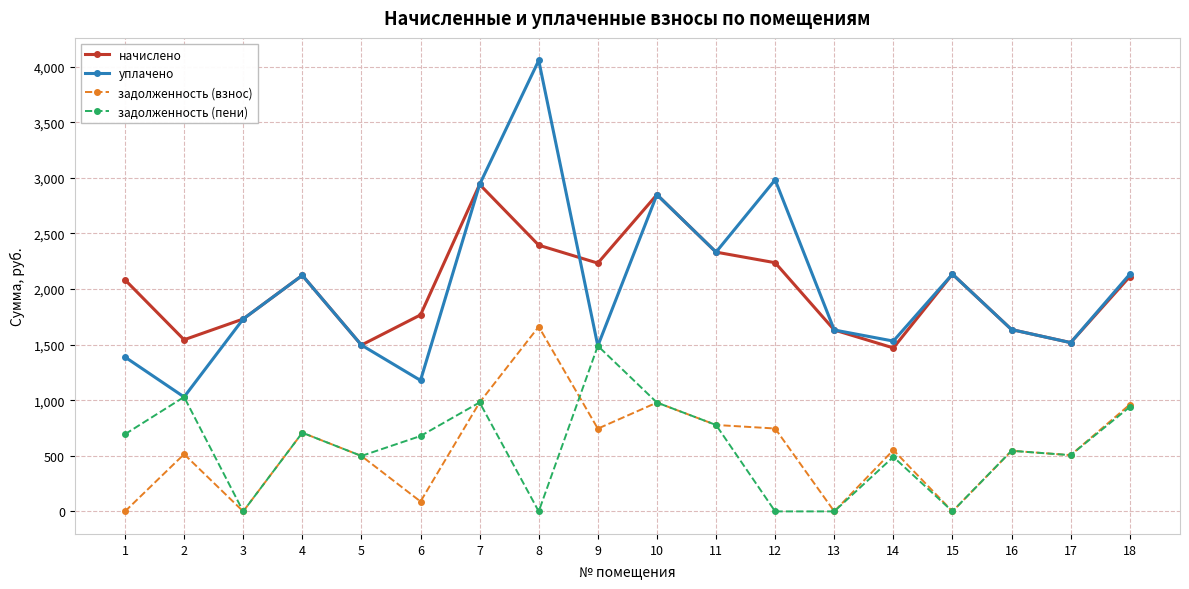

Is it true that уплачено equals 1531.6 at 14?

True